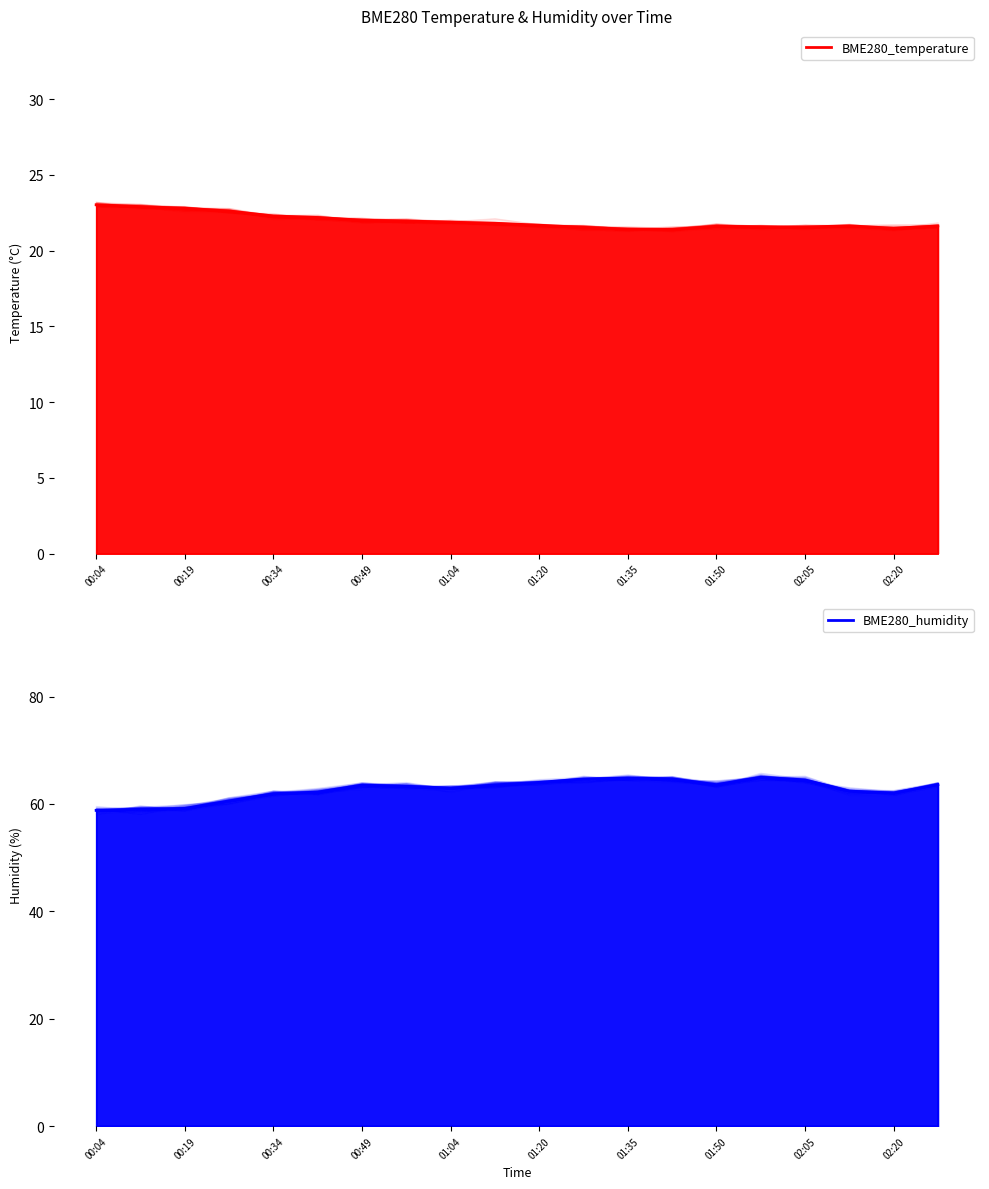

True or false: BME280_temperature has a value of 5.1 at 19.

False